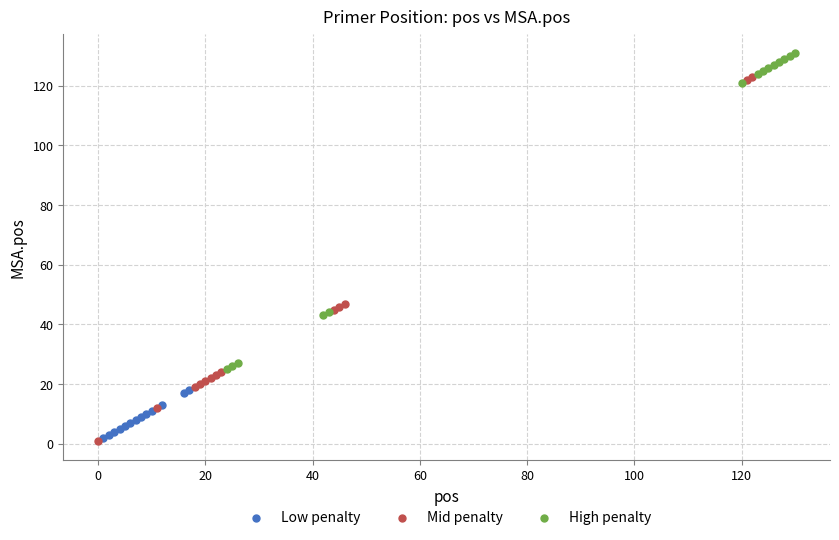

Which series contains the highest Y value?

High penalty